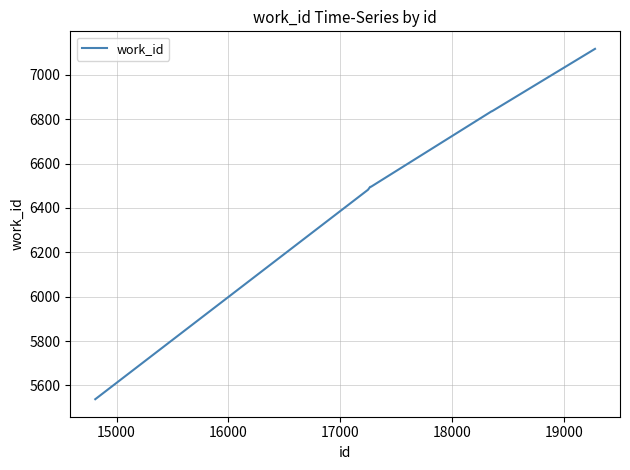

True or false: there are more than 2 points higher than both neighbors.

False